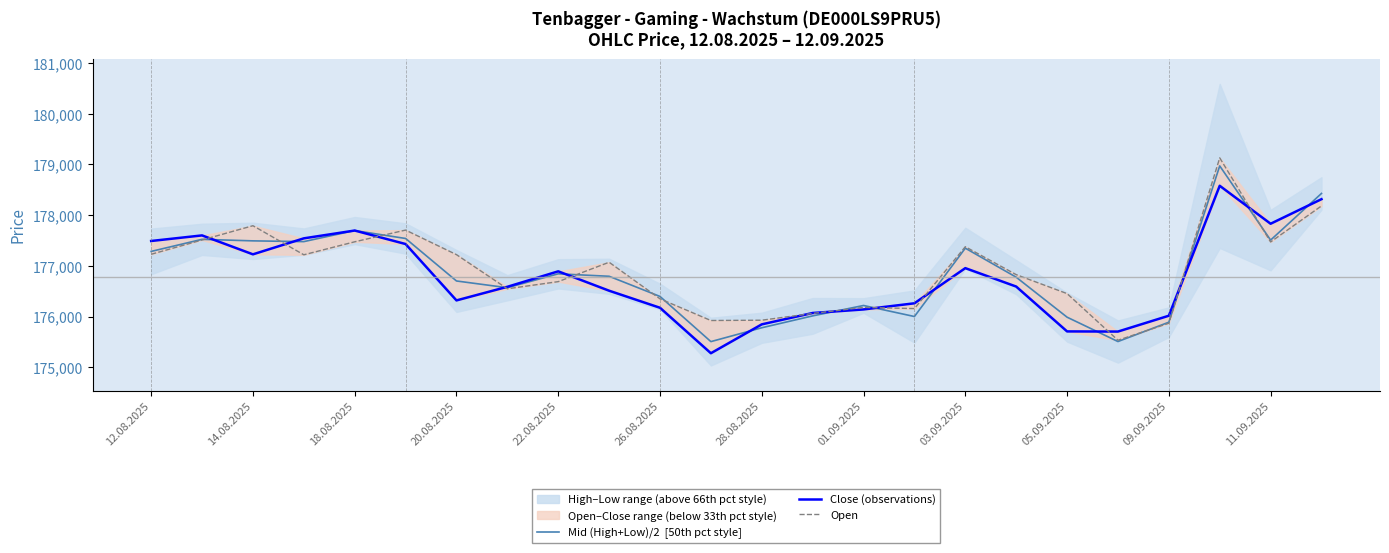

Between 11.09.2025 and 18.08.2025, which is larger?

18.08.2025